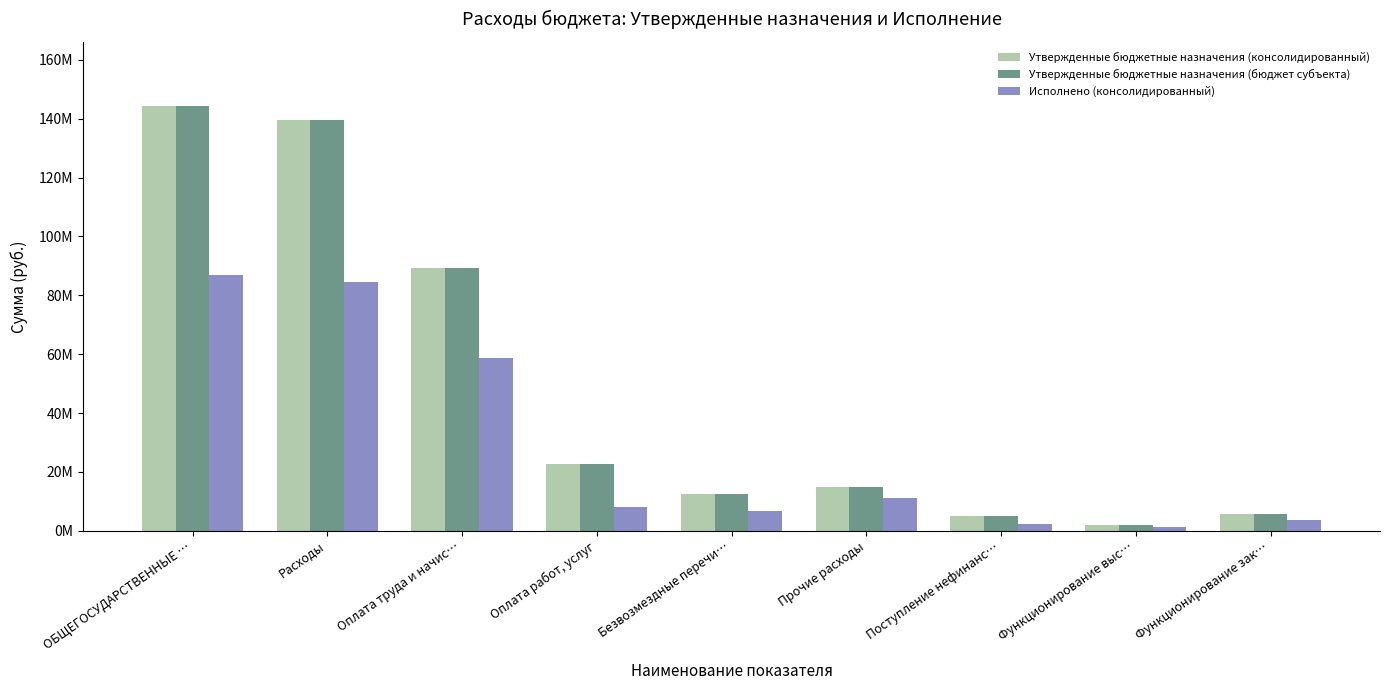

What is the difference between the maximum and minimum values in the Утвержденные бюджетные назначения (консолидированный) series?

142657607.0